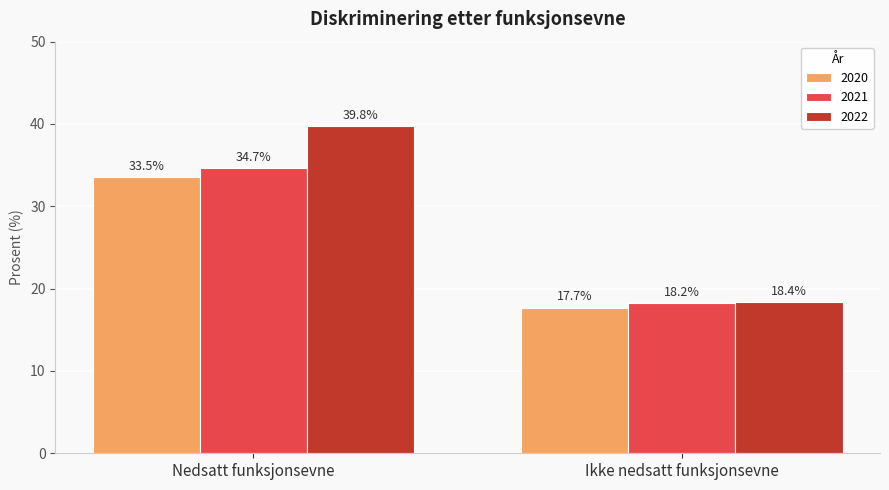

At how many categories does at least one series exceed 21?

1